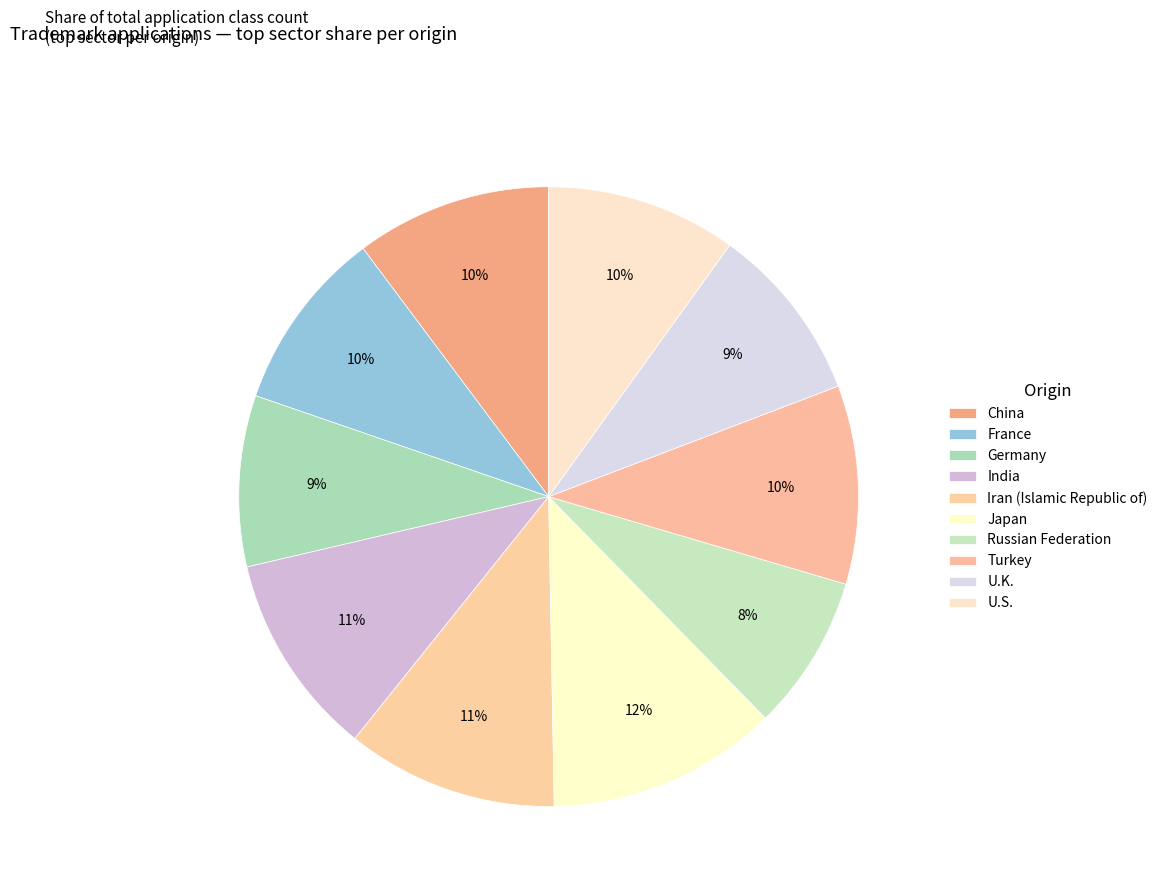

How many segments does this pie chart have?

10